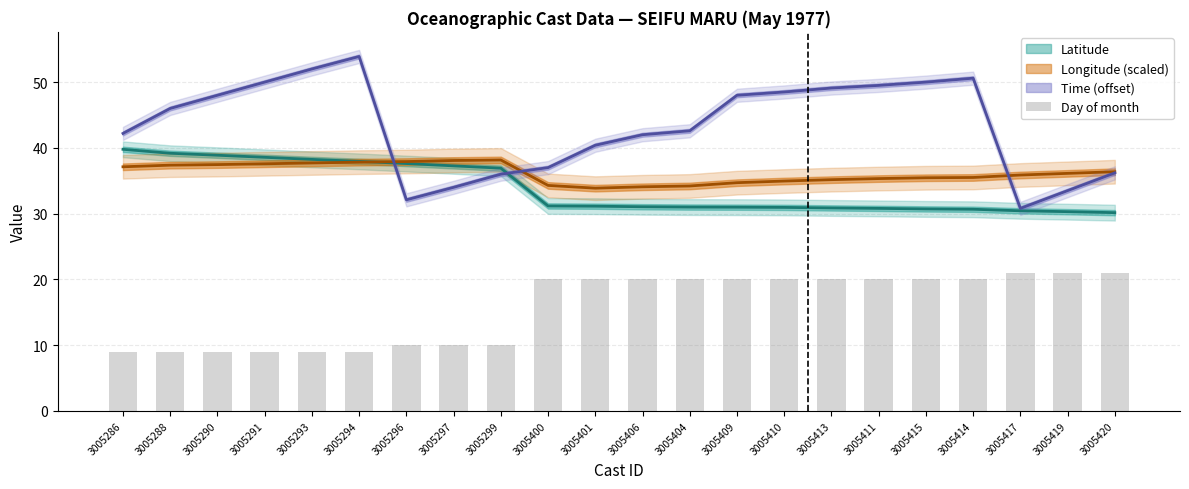

Where does the data first go above 20?

3005417